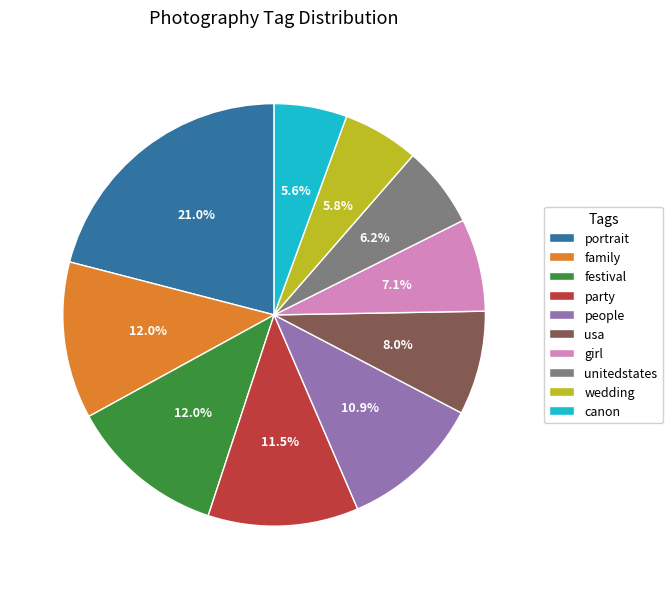

Which has a higher value, festival or people?

festival